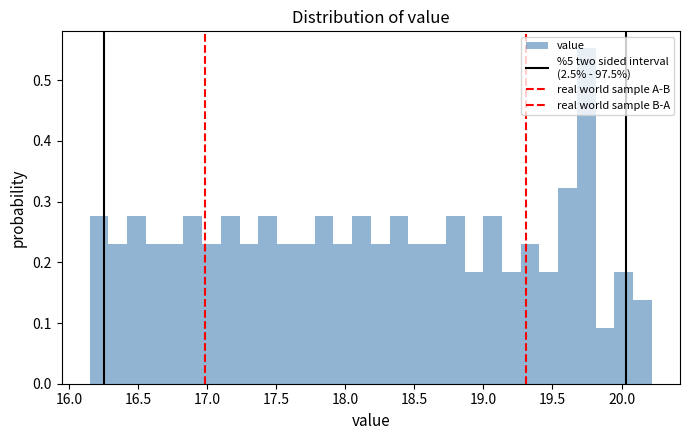

Around what value on the x-axis is the tallest bar? Give the approximate position of its centre, as read against the axis.

19.75